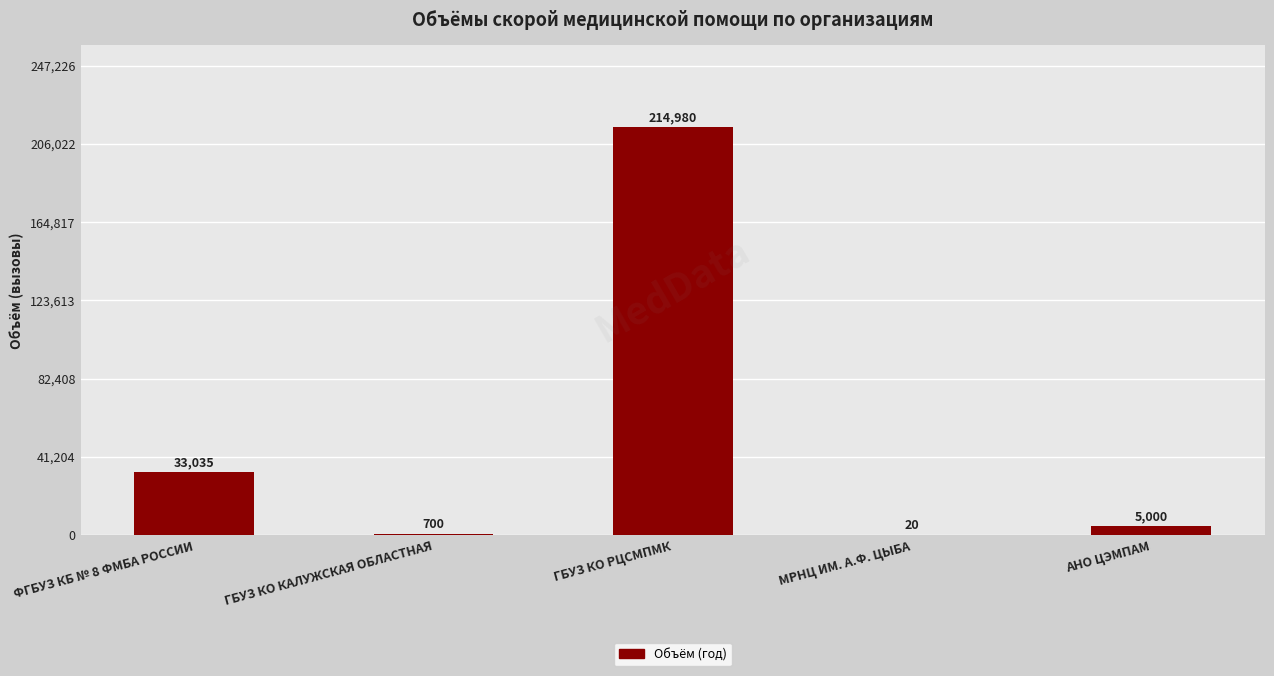

The value at ФГБУЗ КБ № 8 ФМБА РОССИИ is 17175. True or false?

False